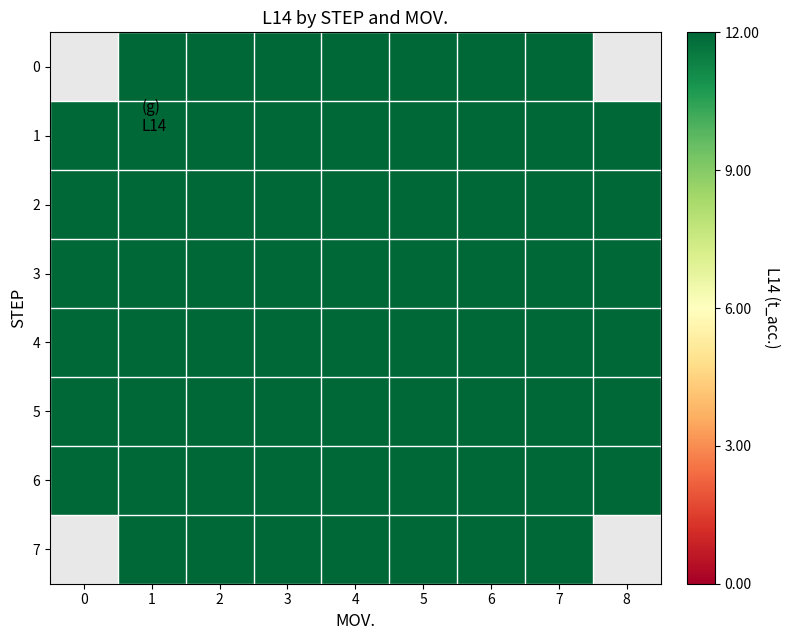

Which category has the lowest value across all series?

1